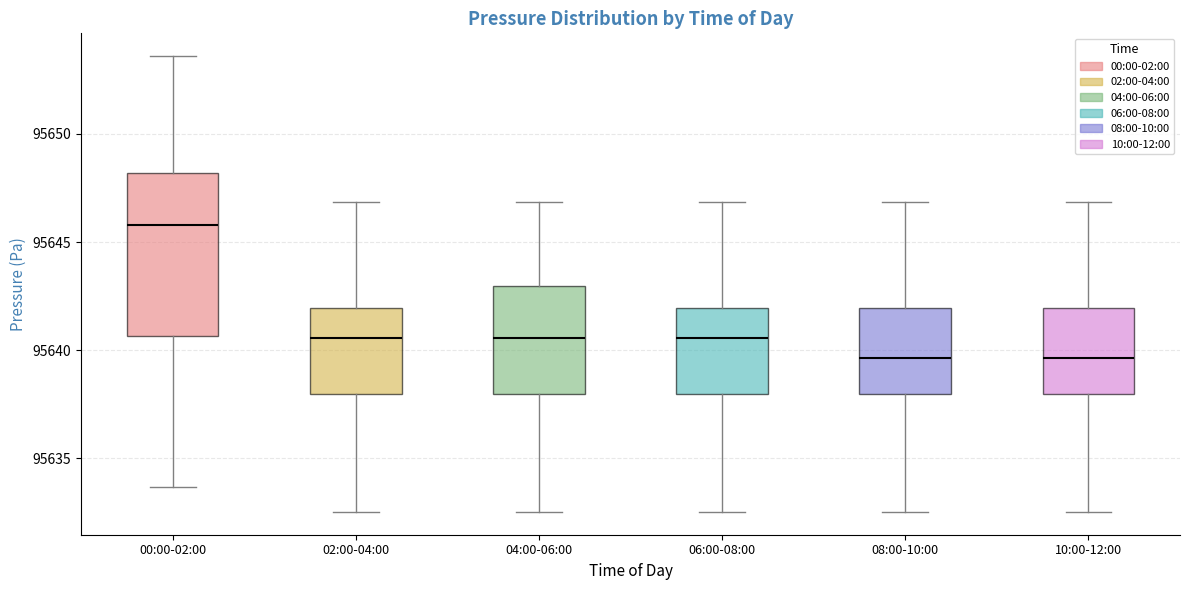

Reading left to right, read every box against the y-axis: the position of its median line, the range the box covers, and the ends of its whiskers. The values are not printed on the chart, so give them approximately, as read against the axis.

00:00-02:00: median 95646.0, box 95640.5 to 95648.0, whiskers 95633.5 to 95653.5
02:00-04:00: median 95640.5, box 95638.0 to 95642.0, whiskers 95632.5 to 95647.0
04:00-06:00: median 95640.5, box 95638.0 to 95643.0, whiskers 95632.5 to 95647.0
06:00-08:00: median 95640.5, box 95638.0 to 95642.0, whiskers 95632.5 to 95647.0
08:00-10:00: median 95639.5, box 95638.0 to 95642.0, whiskers 95632.5 to 95647.0
10:00-12:00: median 95639.5, box 95638.0 to 95642.0, whiskers 95632.5 to 95647.0